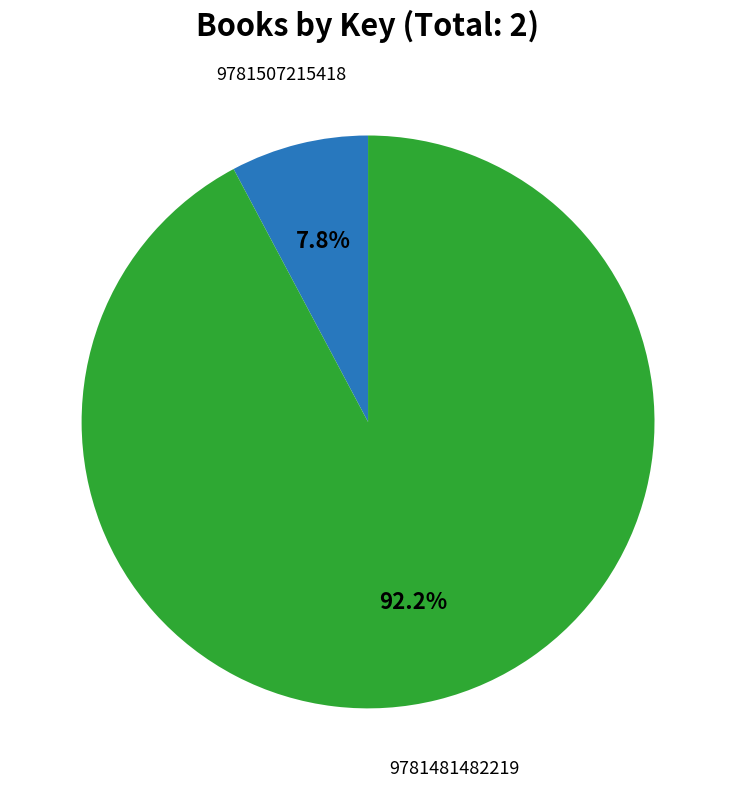

Does any single category account for the majority?

Yes